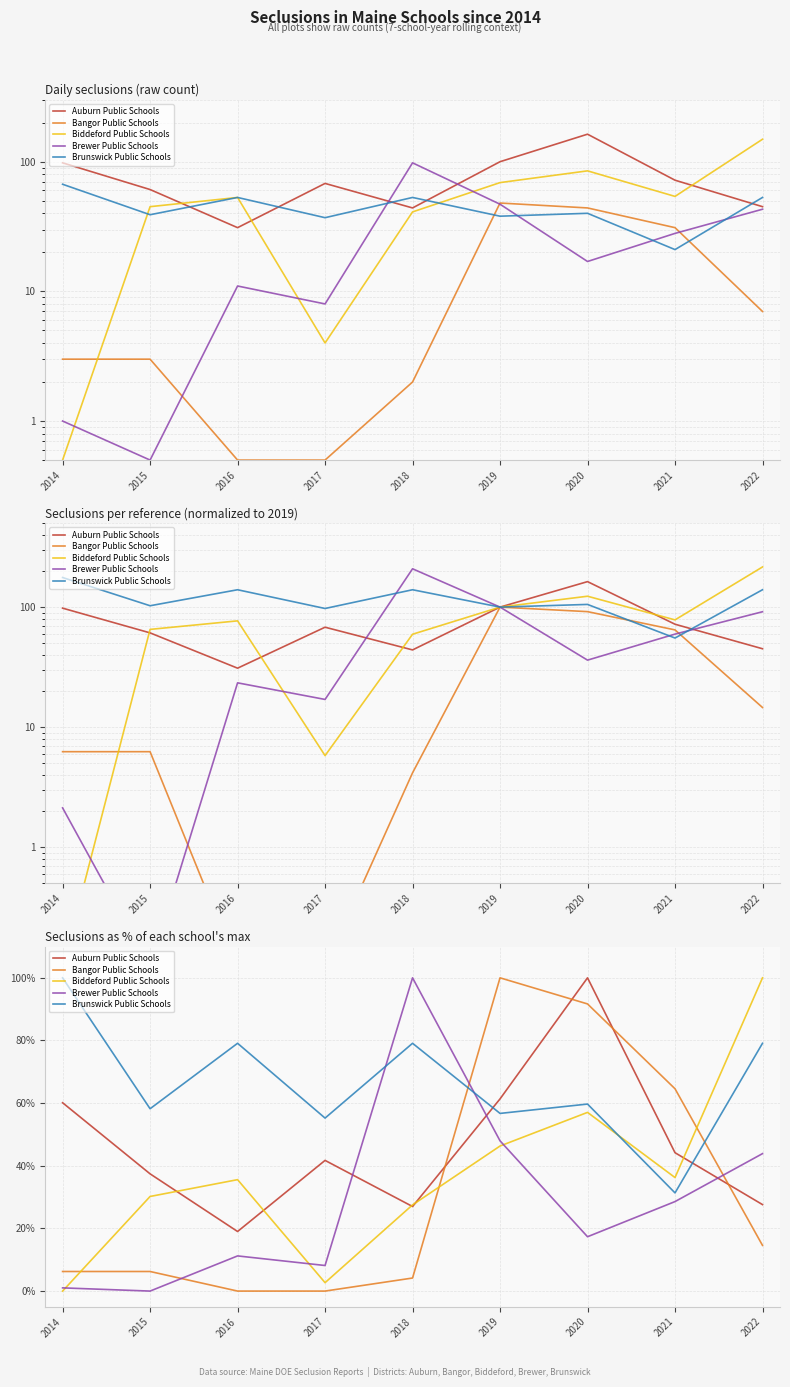

What is the sum of all Bangor Public Schools values?

287.5